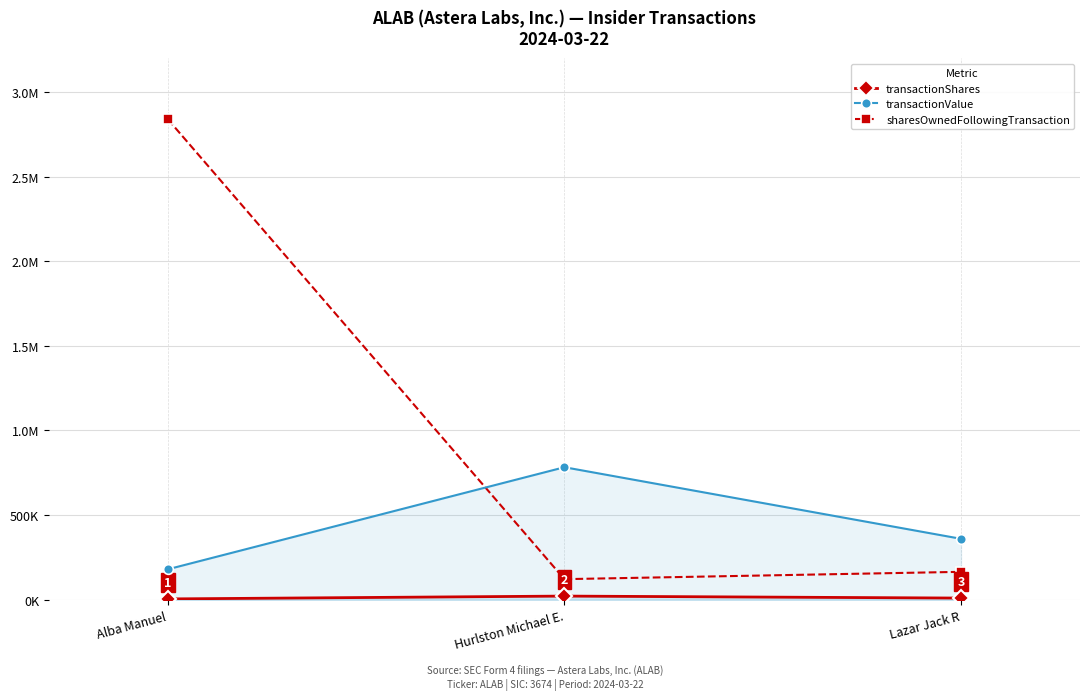

Reading right to left, what are all the values shown in this chart?

transactionShares: 10000	21747	5000
transactionValue: 360000	782892	180000
sharesOwnedFollowingTransaction: 165000	121747	2838361